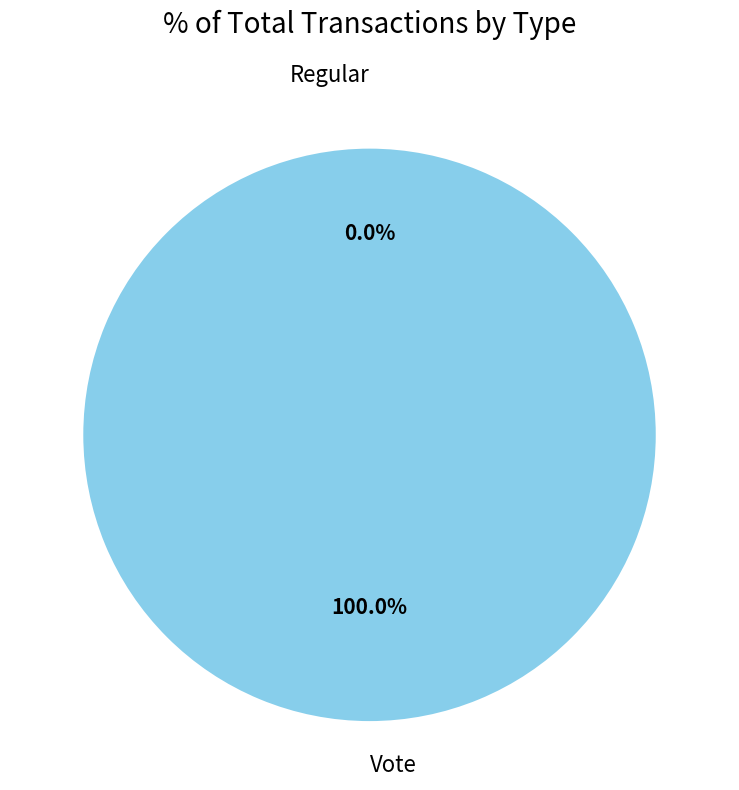

Between Vote and Regular, which is larger?

Vote